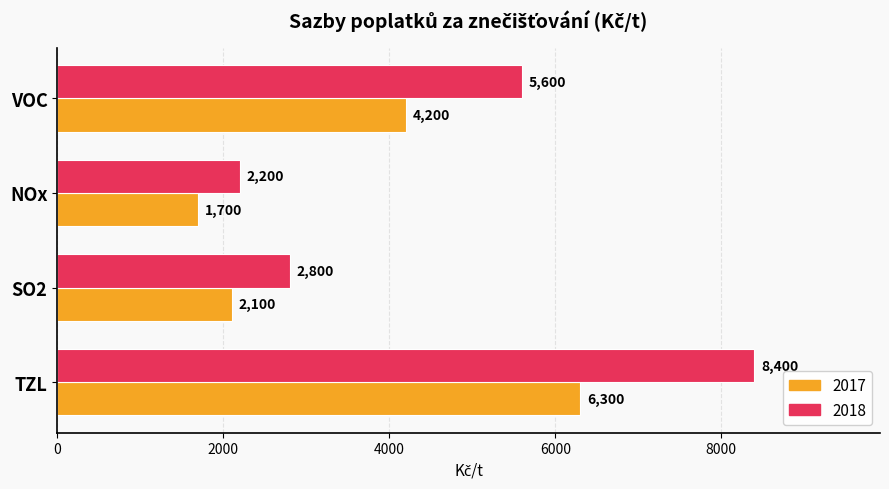

At which category does the chart reach its minimum across all series?

NOx